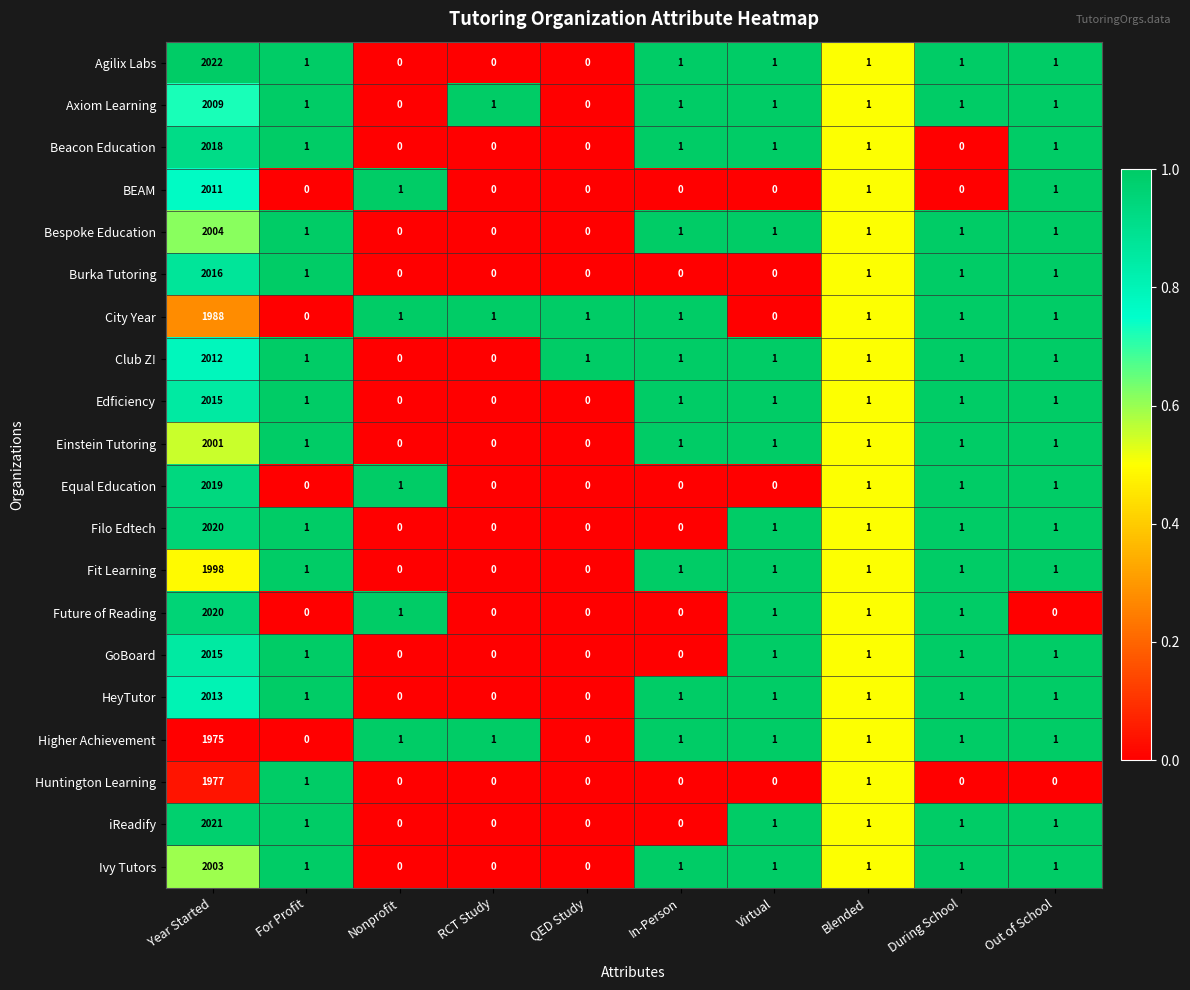

What is the greatest value displayed?

2022